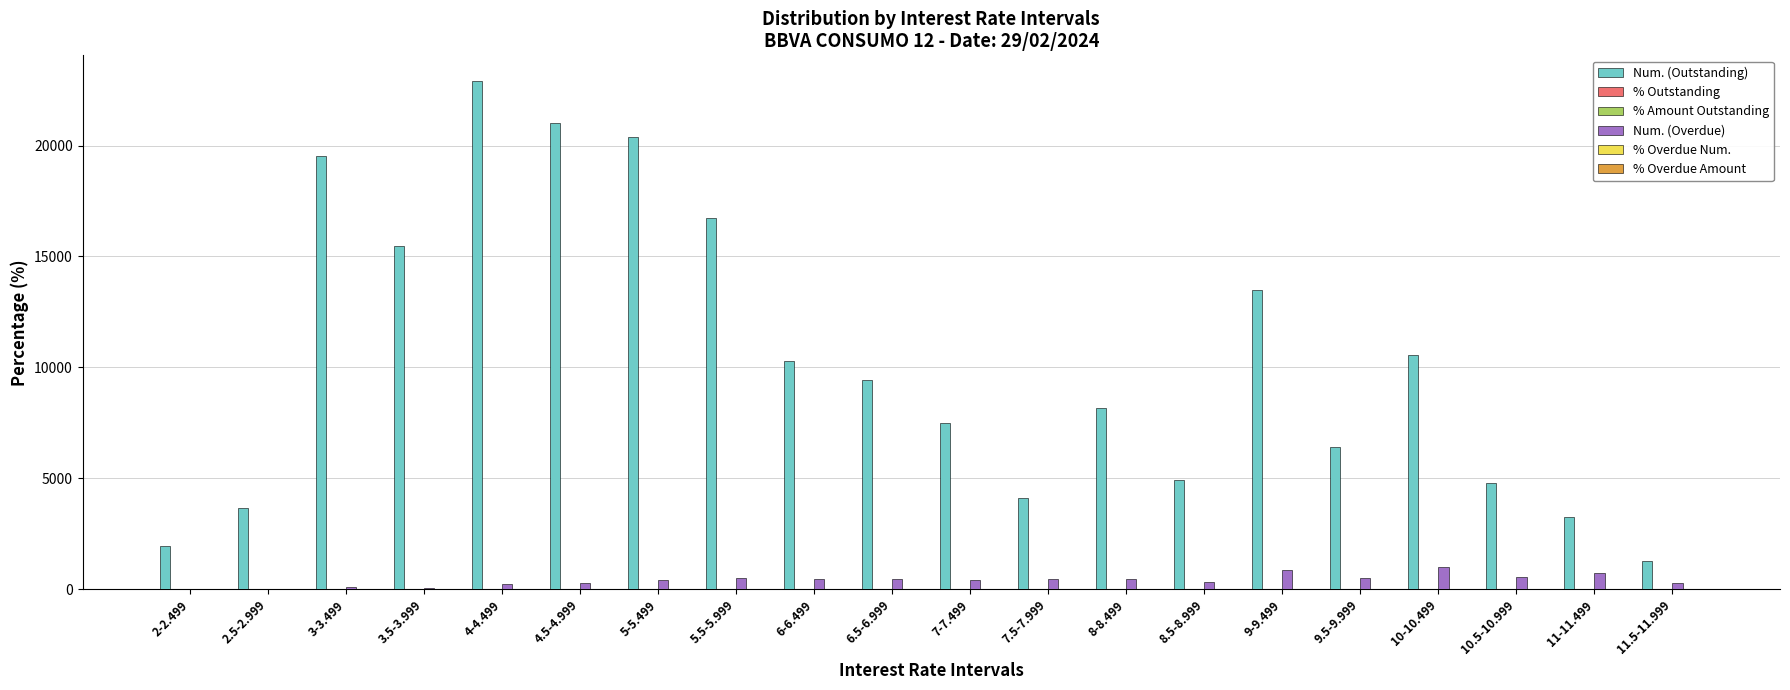

Count the number of categories in the chart.

20